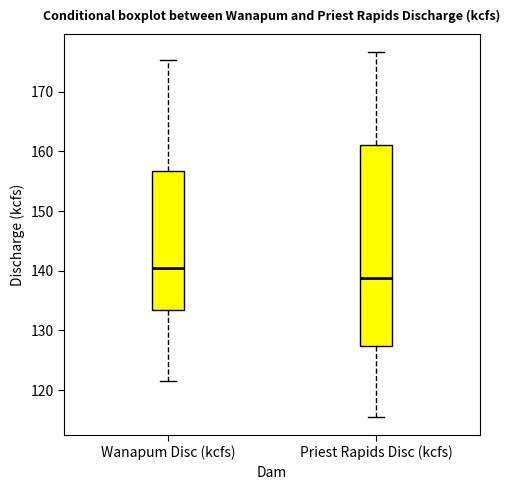

Reading left to right, read every box against the y-axis: the position of its median line, the range the box covers, and the ends of its whiskers. The values are not printed on the chart, so give them approximately, as read against the axis.

Wanapum Disc (kcfs): median 140, box 133 to 157, whiskers 122 to 175
Priest Rapids Disc (kcfs): median 139, box 127 to 161, whiskers 116 to 177